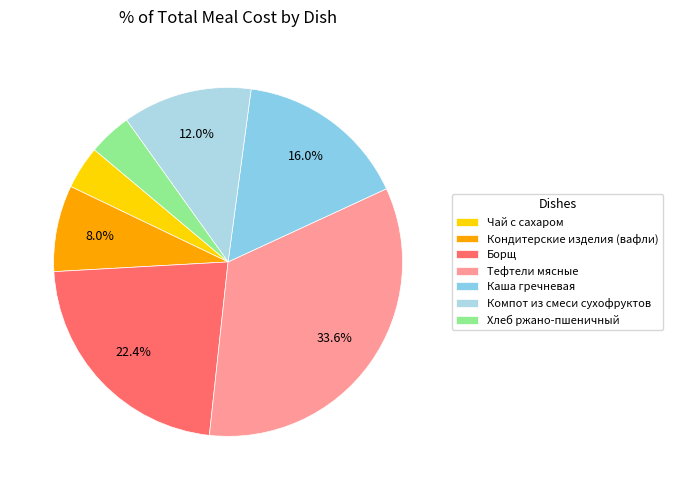

Rank the categories by value from highest to lowest.

Тефтели мясные, Борщ, Каша гречневая, Компот из смеси сухофруктов, Кондитерские изделия (вафли), Чай с сахаром, Хлеб ржано-пшеничный